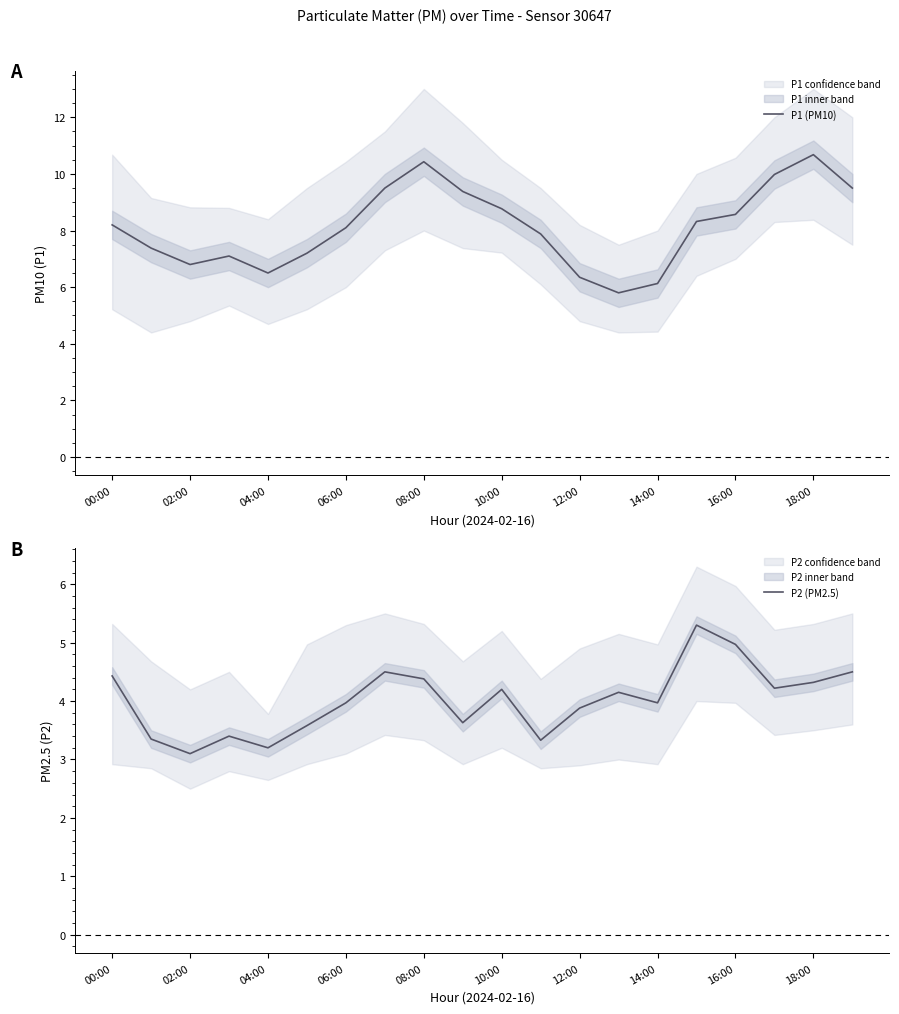

How many lines are shown in the chart?

2